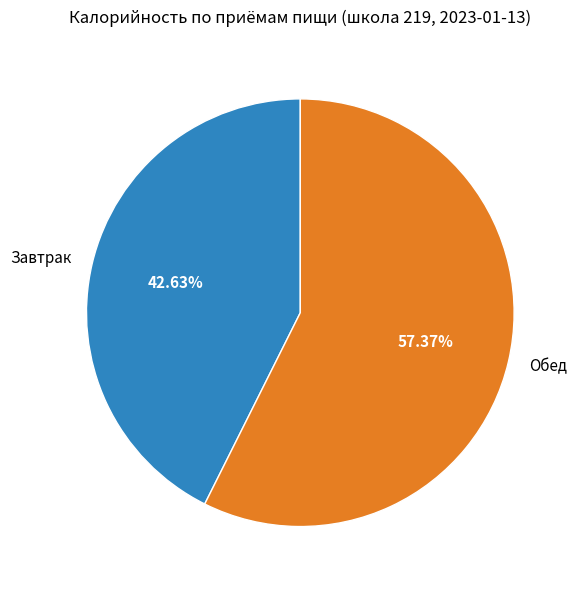

How many segments does this pie chart have?

2